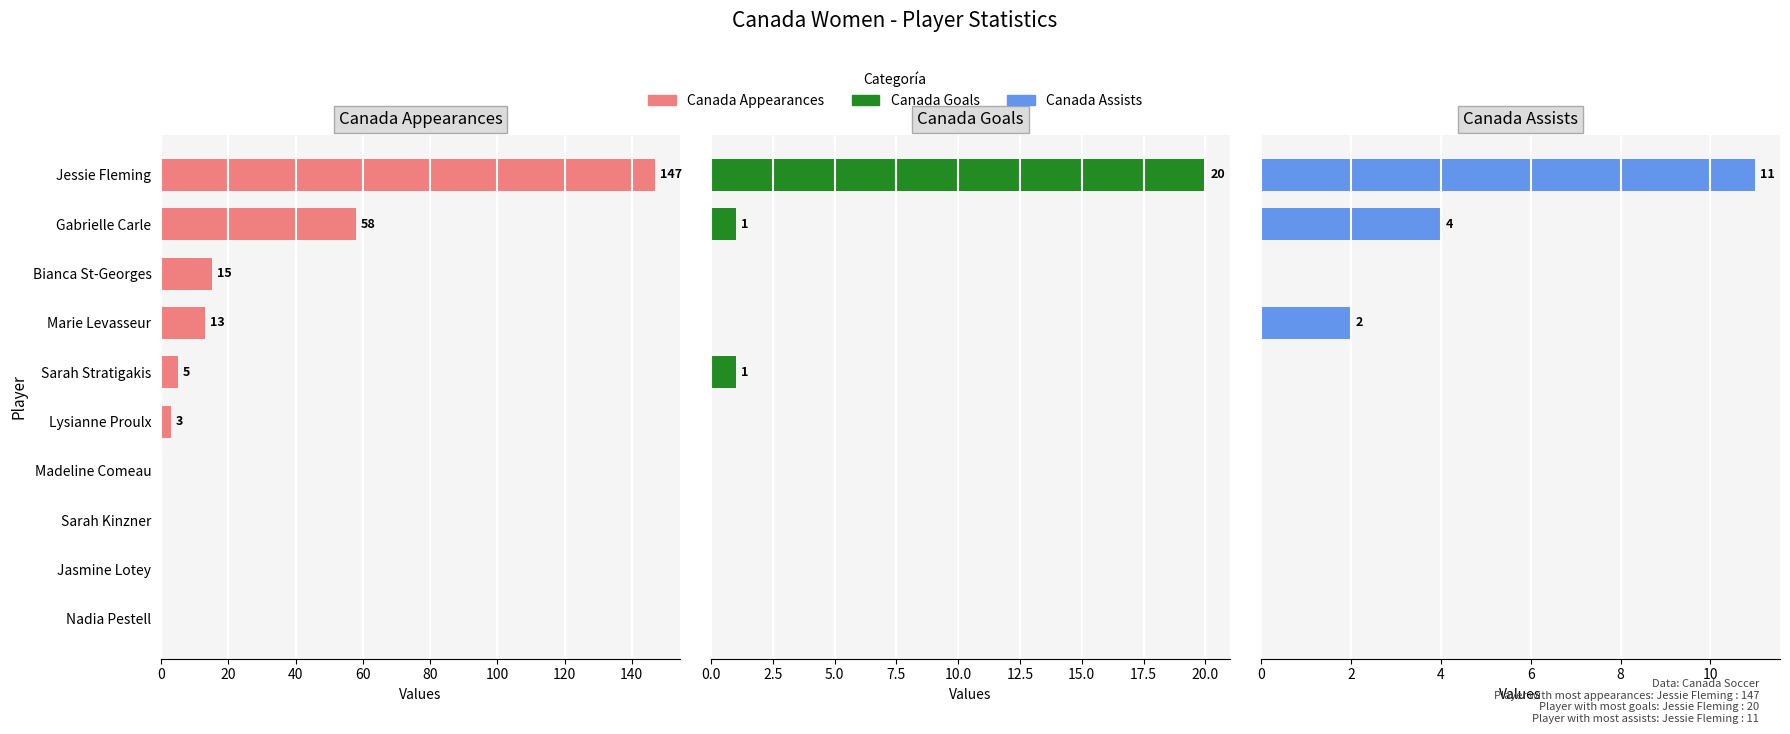

Reading left to right, extract all data points from this chart.

Canada Appearances: 147	58	15	13	5	3	0	0	0	0
Canada Goals: 20	1	0	0	1	0	0	0	0	0
Canada Assists: 11	4	0	2	0	0	0	0	0	0